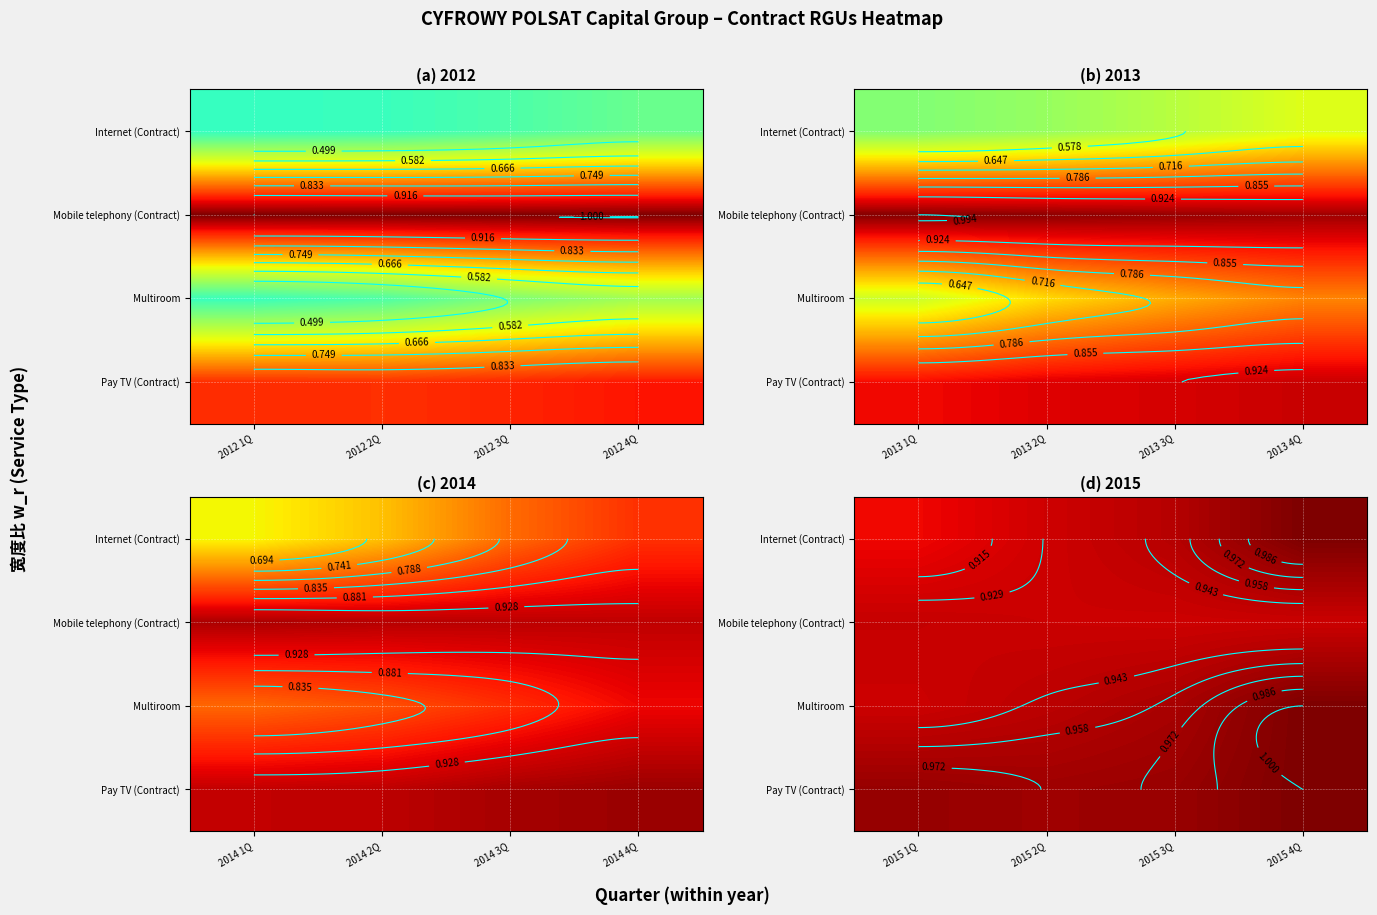

Count the Mobile telephony (Contract) values in the range 0 to 1.

4